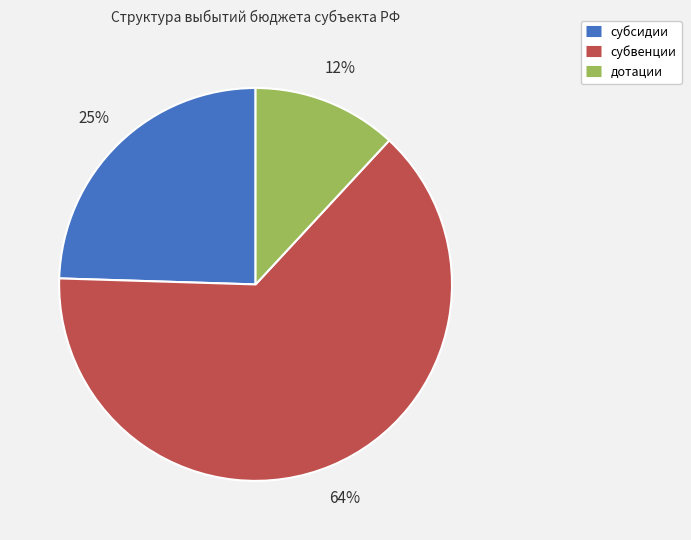

The дотации slice represents 20% of the pie. True or false?

False